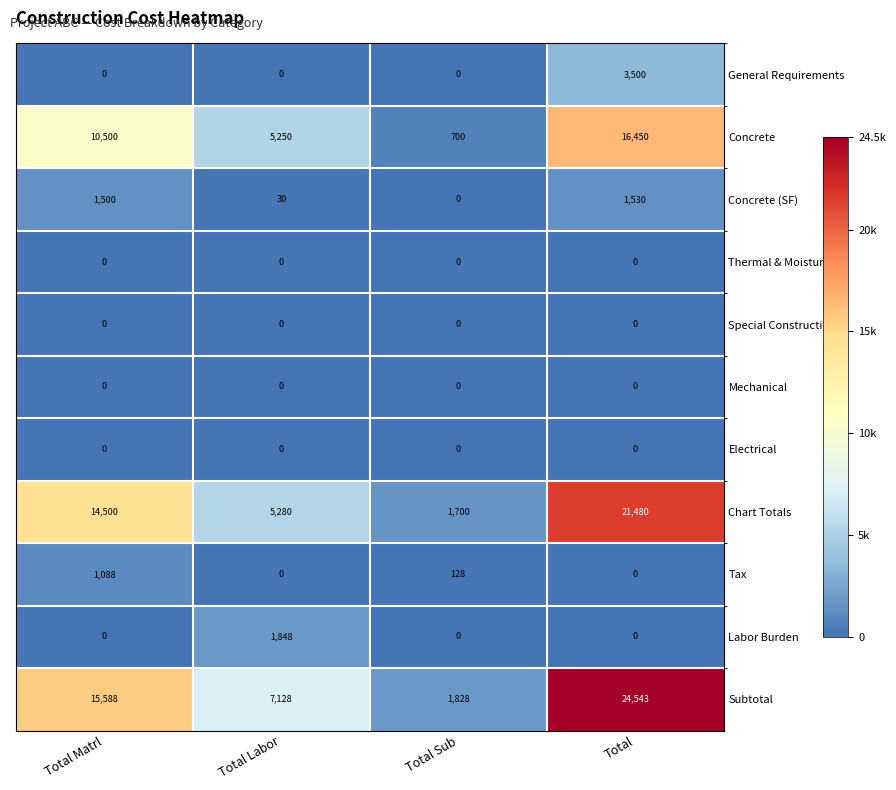

What is the sum of all Concrete (SF) values?

3060